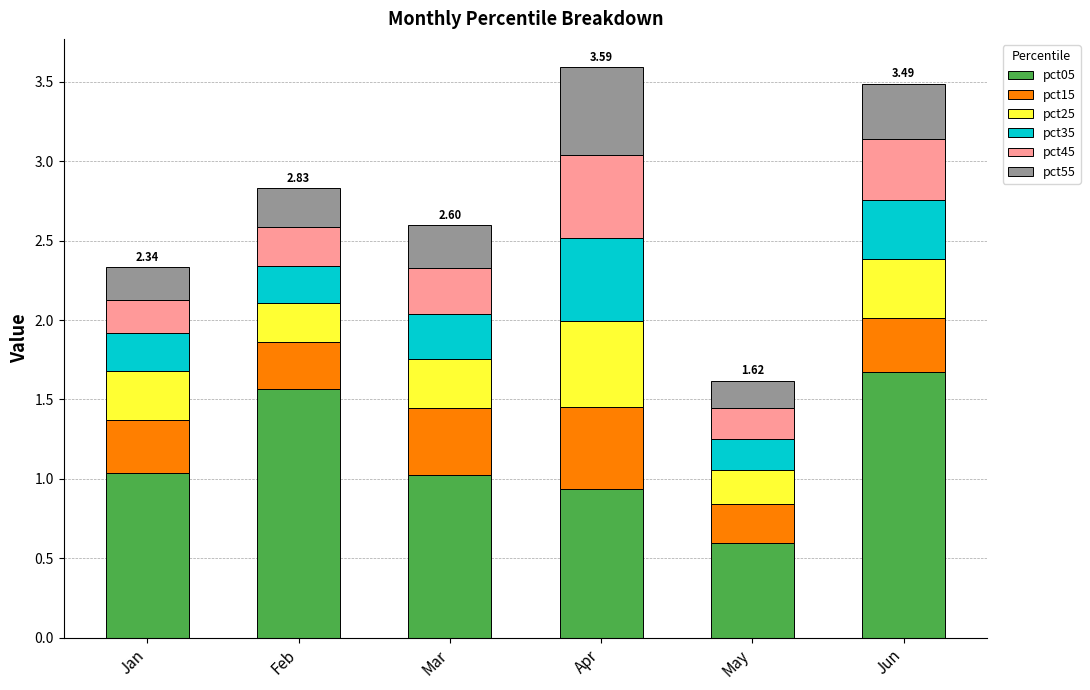

What is the difference between the pct05 values at Jun and Jan?

0.6